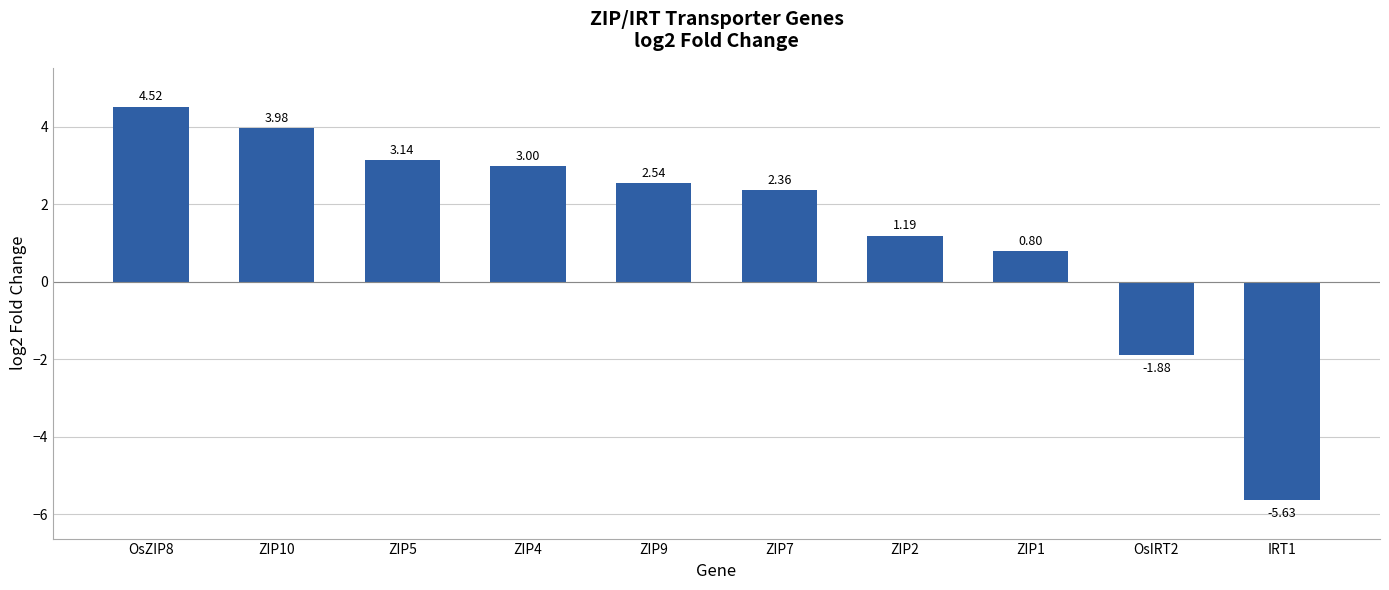

How many categories are shown in the chart?

10